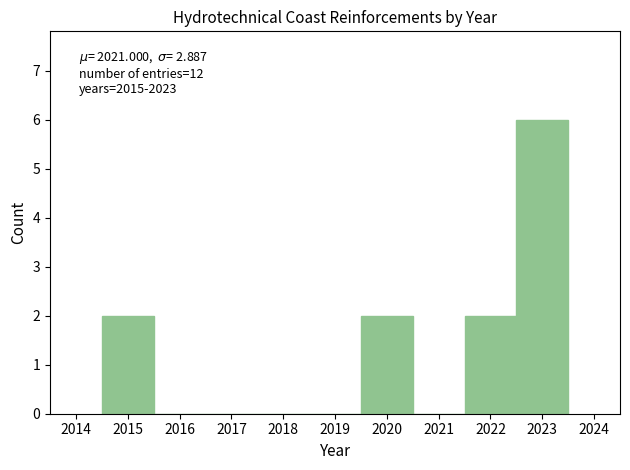

Over which range of the x-axis is the bar tallest?

2022.5 to 2023.5